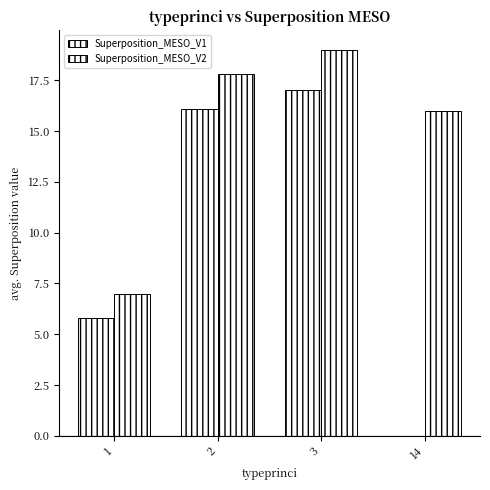

What is the sum of all Superposition_MESO_V1 values?

38.9